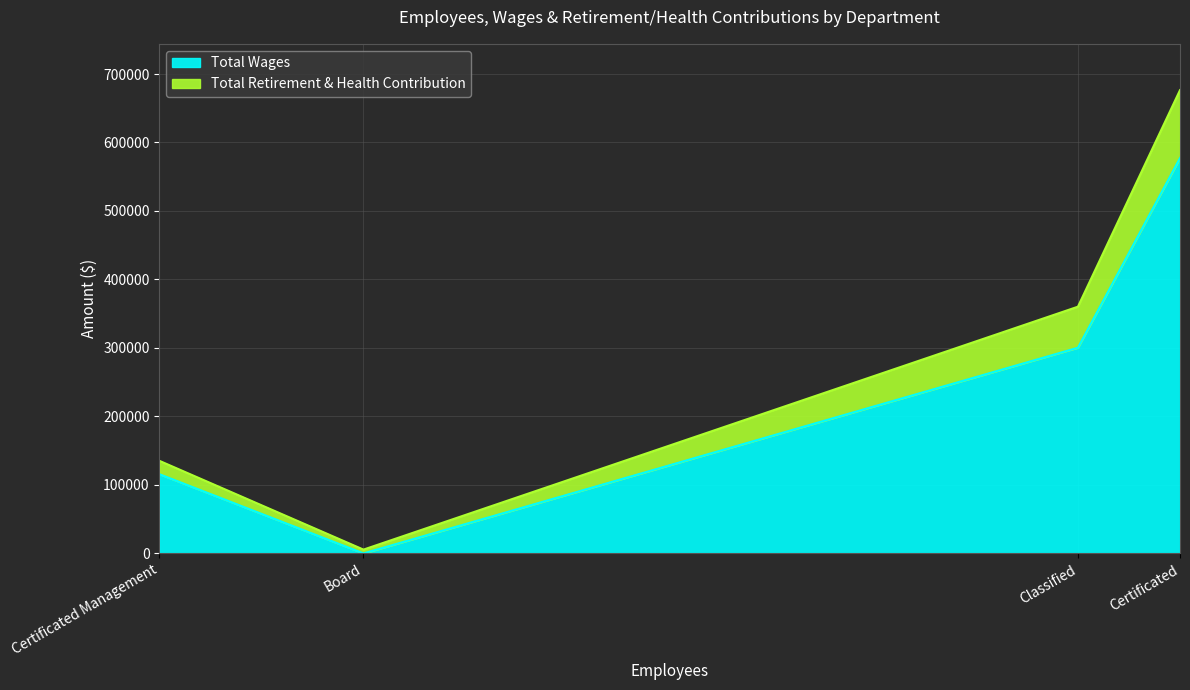

What is the sum of all Total Retirement & Health Contribution values?

184128